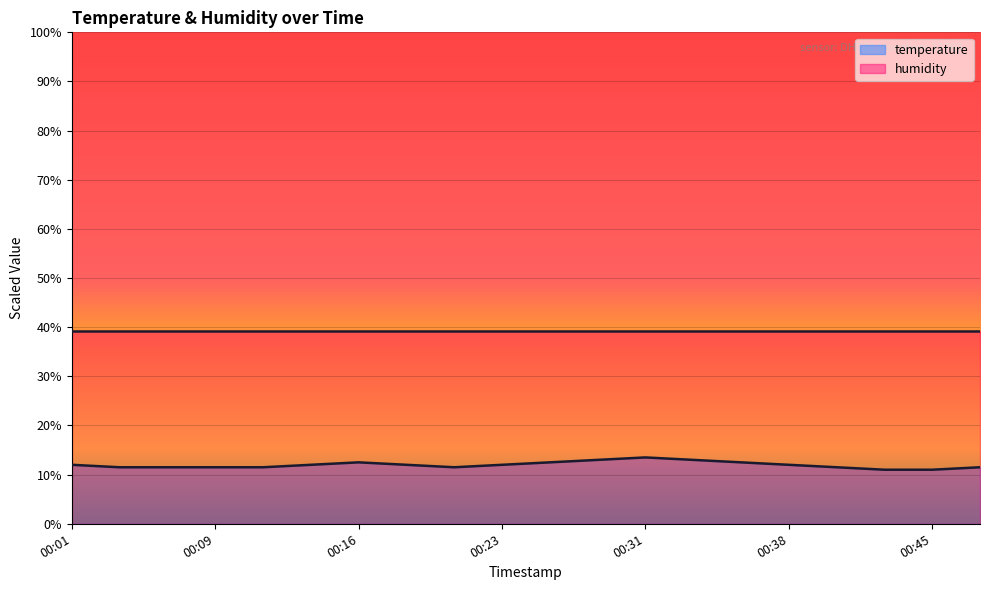

Between 00:11 and 00:16, which is larger?

00:16